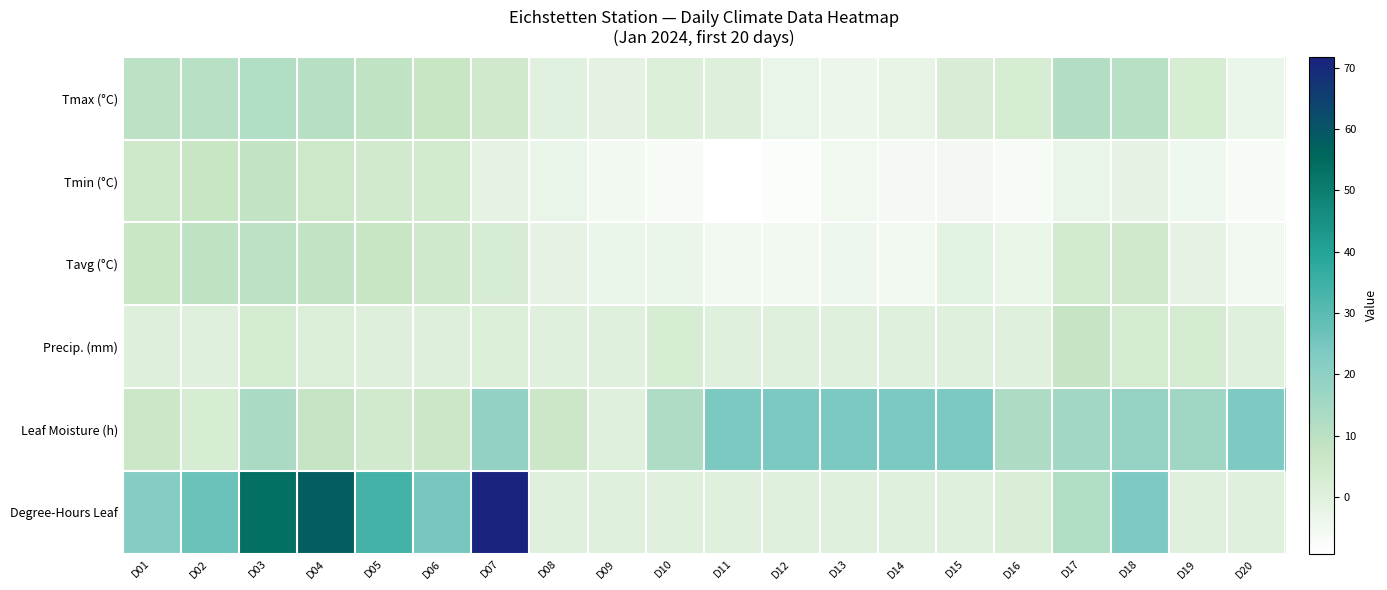

Reading left to right, extract all data points from this chart.

Tmax (°C): D01=9.6	D02=10.4	D03=12.4	D04=10.8	D05=8.7	D06=6.9	D07=4.6	D08=-0.7	D09=-1.2	D10=1.1	D11=0.3	D12=-3.1	D13=-3.6	D14=-2.5	D15=2.1	D16=2.9	D17=11.5	D18=10.7	D19=3.0	D20=-3.5
Tmin (°C): D01=5.1	D02=7.0	D03=8.2	D04=5.4	D05=4.3	D06=3.8	D07=-1.5	D08=-3.2	D09=-5.3	D10=-6.9	D11=-9.3	D12=-8.0	D13=-5.0	D14=-5.9	D15=-5.7	D16=-6.6	D17=-3.0	D18=-1.8	D19=-4.6	D20=-7.0
Tavg (°C): D01=6.7	D02=9.0	D03=9.8	D04=8.0	D05=6.9	D06=4.8	D07=2.5	D08=-1.7	D09=-3.4	D10=-3.5	D11=-4.9	D12=-5.2	D13=-4.4	D14=-4.9	D15=-1.0	D16=-2.8	D17=3.9	D18=4.5	D19=-1.8	D20=-5.0
Precip. (mm): D01=0.3	D02=0.1	D03=3.6	D04=1.3	D05=0.3	D06=0.4	D07=1.4	D08=0.0	D09=0.0	D10=2.8	D11=0.0	D12=0.0	D13=0.0	D14=0.0	D15=0.0	D16=0.0	D17=7.5	D18=3.7	D19=3.4	D20=0.0
Leaf Moisture (h): D01=5.7	D02=3.0	D03=13.8	D04=7.8	D05=4.2	D06=6.0	D07=19.2	D08=6.2	D09=0.0	D10=12.8	D11=23.8	D12=23.8	D13=23.8	D14=23.8	D15=23.8	D16=13.2	D17=15.7	D18=18.3	D19=16.2	D20=23.5
Degree-Hours Leaf: D01=22.0	D02=26.8	D03=53.7	D04=58.0	D05=34.0	D06=24.8	D07=71.8	D08=0.0	D09=0.0	D10=0.0	D11=0.0	D12=0.0	D13=0.0	D14=0.0	D15=0.0	D16=1.6	D17=12.3	D18=23.4	D19=0.0	D20=0.0